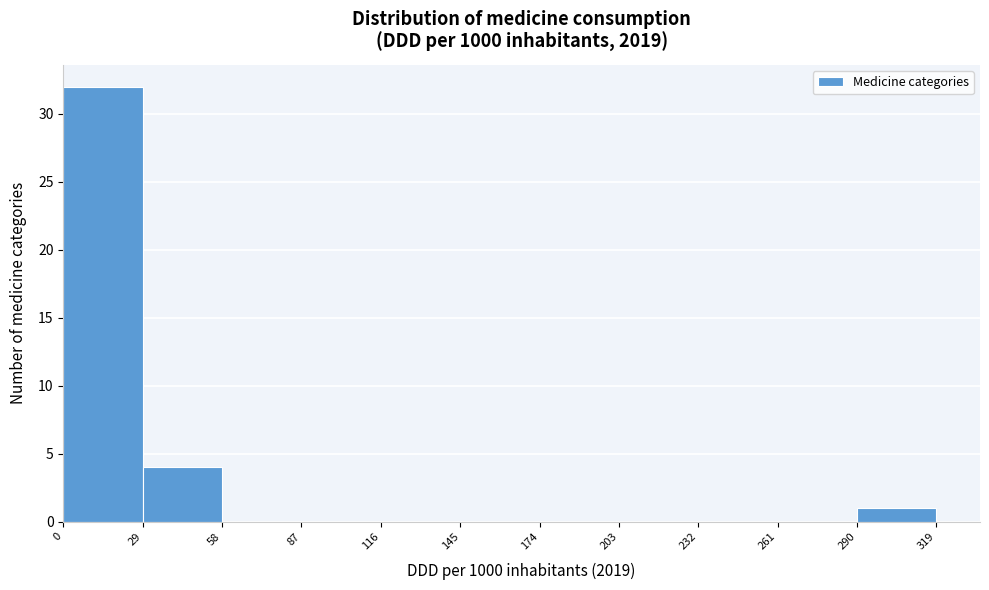

Reading left to right, transcribe this chart: for each bar, give the range it covers on the x-axis and its height. The values are not printed on the chart, so give them approximately, as read against the axis.

0 to 29: 32
29 to 58: 4
58 to 87: 0
87 to 116: 0
116 to 145: 0
145 to 174: 0
174 to 203: 0
203 to 232: 0
232 to 261: 0
261 to 290: 0
290 to 319: 1